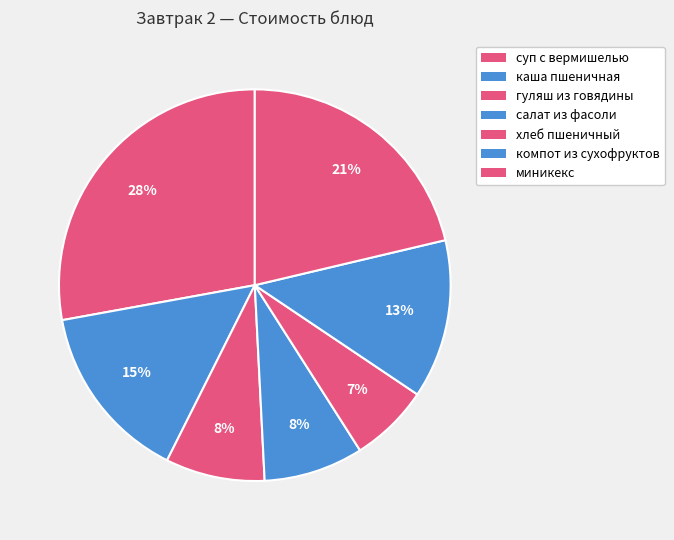

Does хлеб пшеничный represent more than half of the total?

No